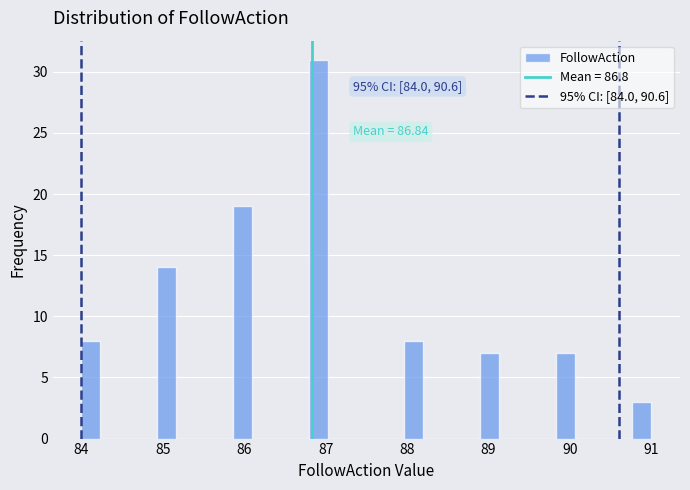

Around what value on the x-axis is the tallest bar? Give the approximate position of its centre, as read against the axis.

86.9